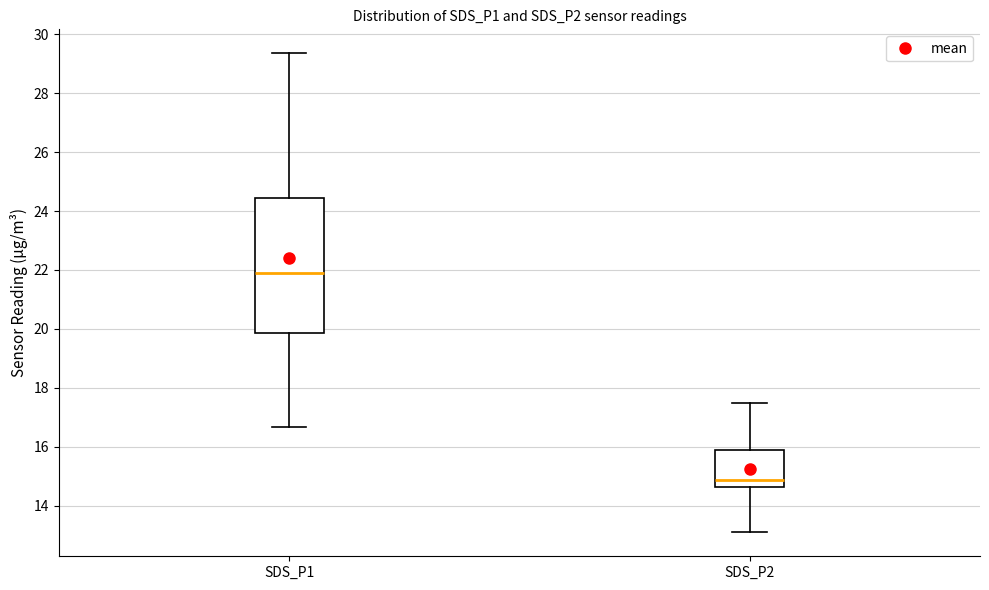

Reading left to right, read every box against the y-axis: the position of its median line, the range the box covers, and the ends of its whiskers. The values are not printed on the chart, so give them approximately, as read against the axis.

SDS_P1: median 21.8, box 19.8 to 24.4, whiskers 16.6 to 29.4
SDS_P2: median 14.8, box 14.6 to 16.0, whiskers 13.2 to 17.6